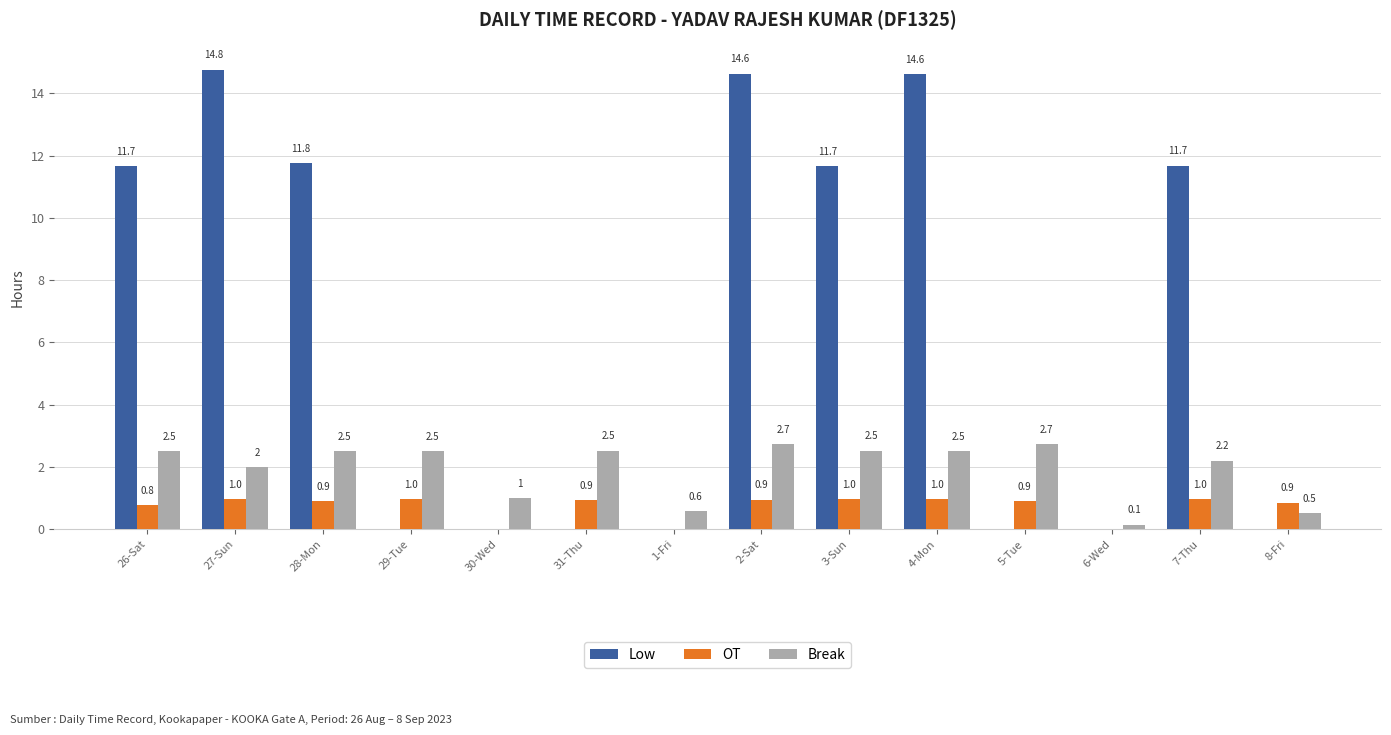

Which label corresponds to the largest value in the chart?

27-Sun